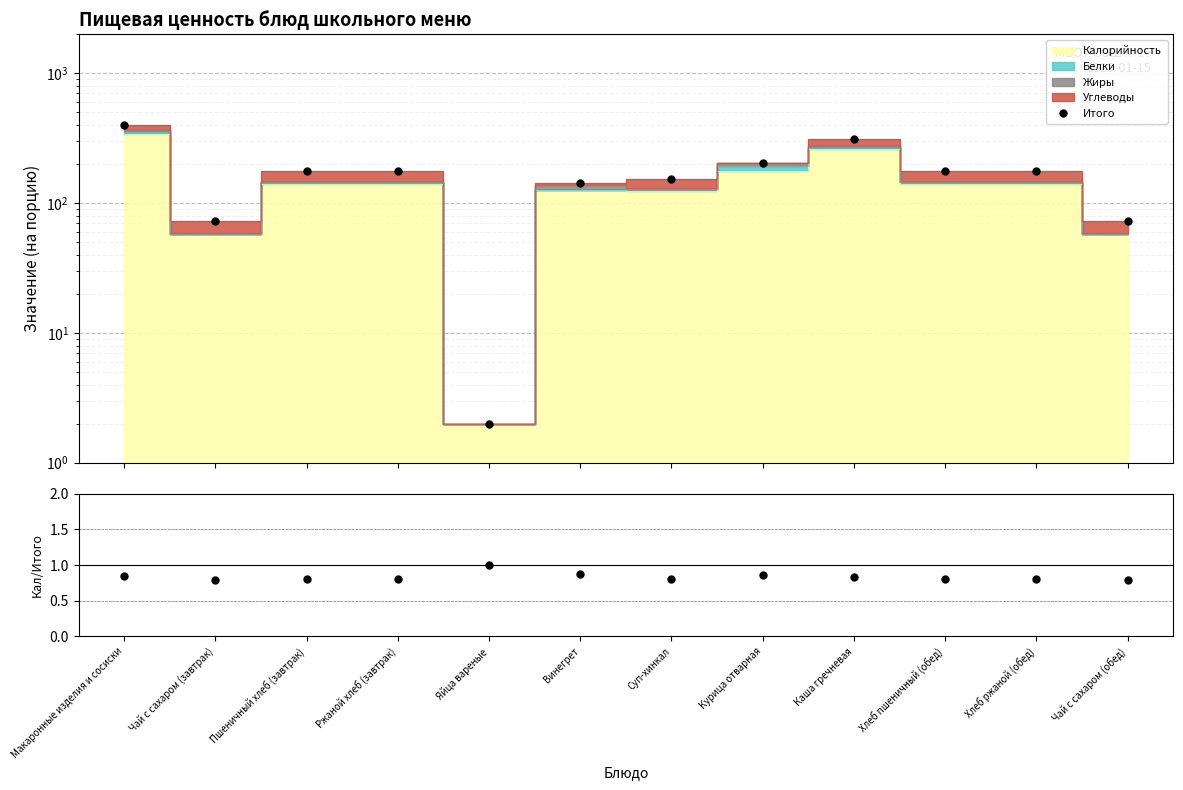

What is the total value across all series at Яйца вареные?

3.0